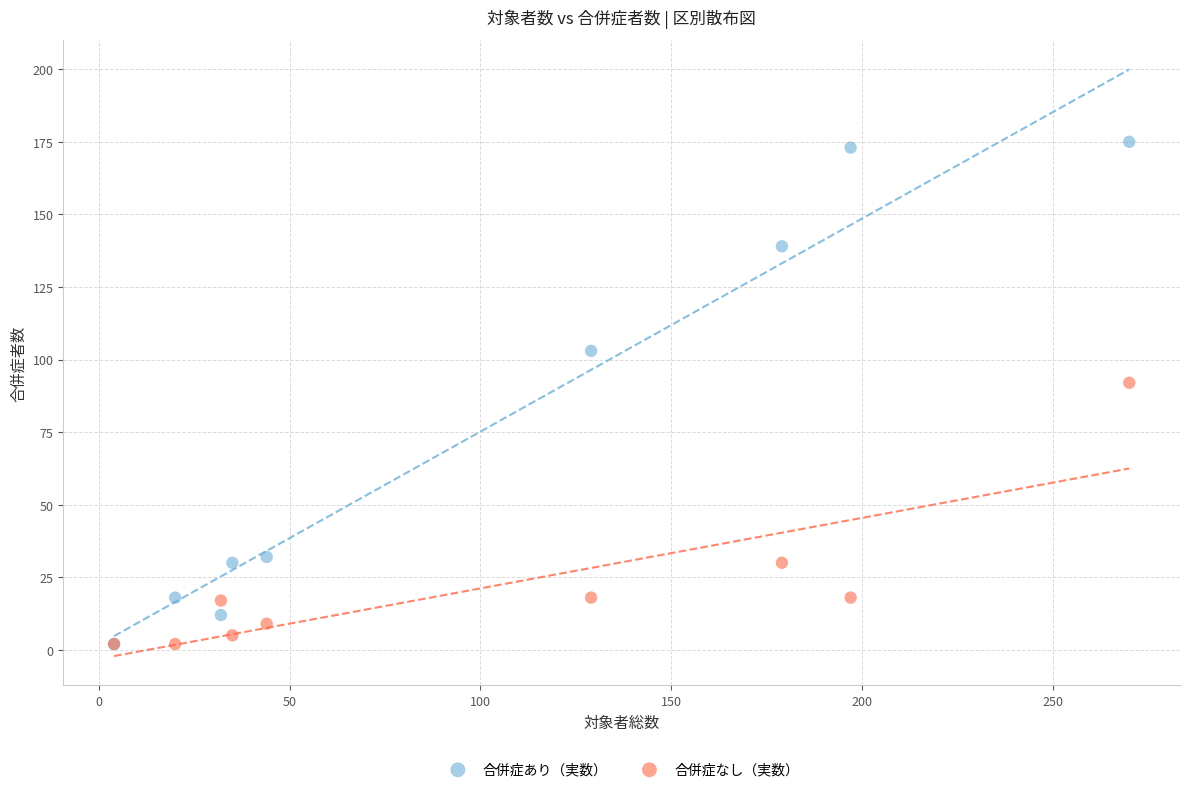

In the 合併症あり（実数） series, what Y value is closest to 88?

103